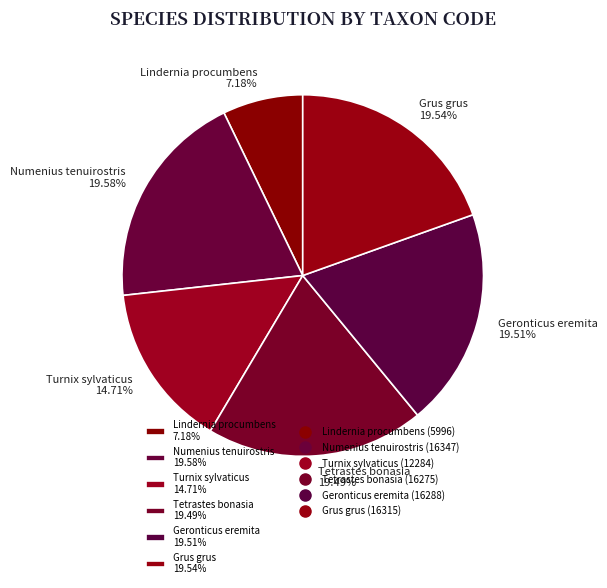

Which has a higher value, Geronticus eremita 19.51% or Lindernia procumbens 7.18%?

Geronticus eremita 19.51%